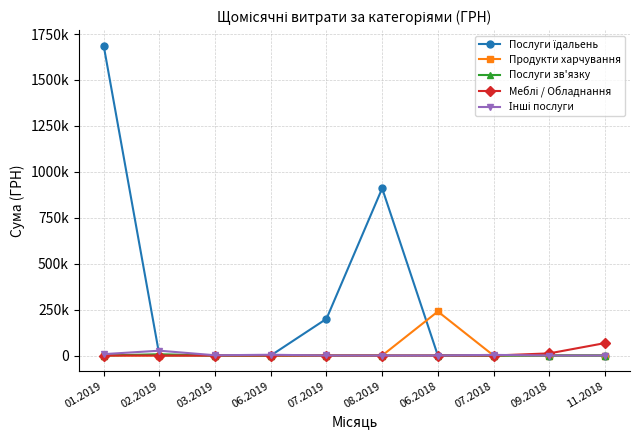

Does the chart have visible grid lines?

Yes